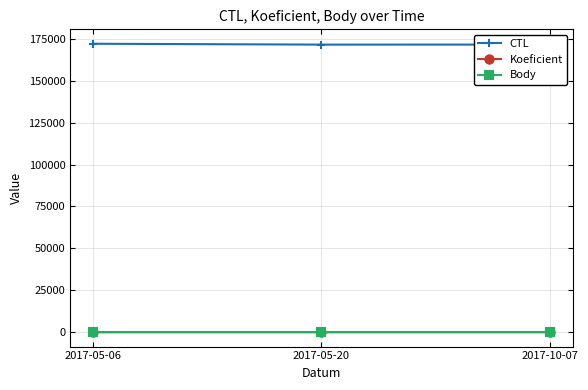

The Body series shows 2 at 2017-05-20. True or false?

True